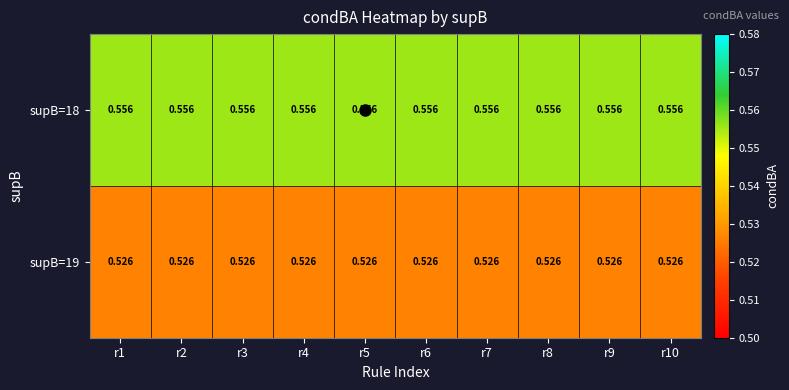

What is the maximum value shown in the chart?

0.6